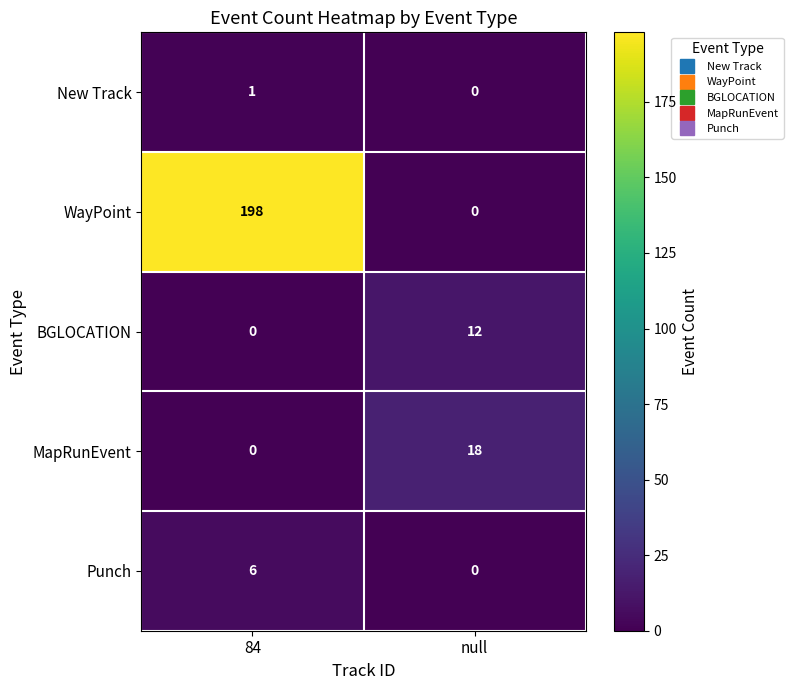

The BGLOCATION series shows 5 at 84. True or false?

False